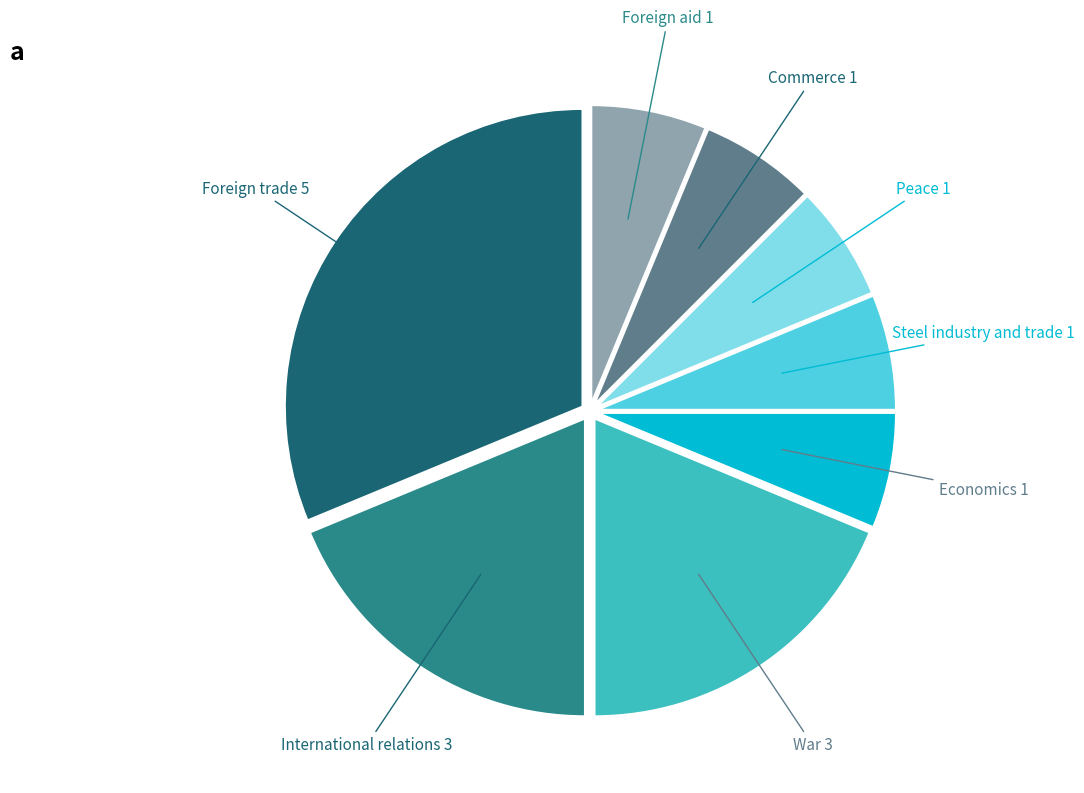

Does any single category account for the majority?

No